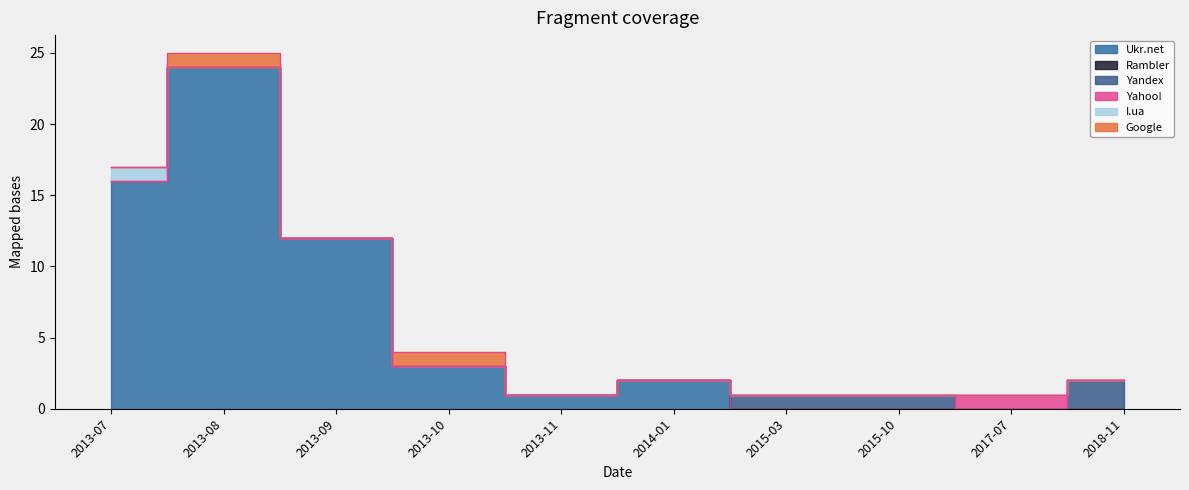

True or false: Google and Yandex cross at least once.

False